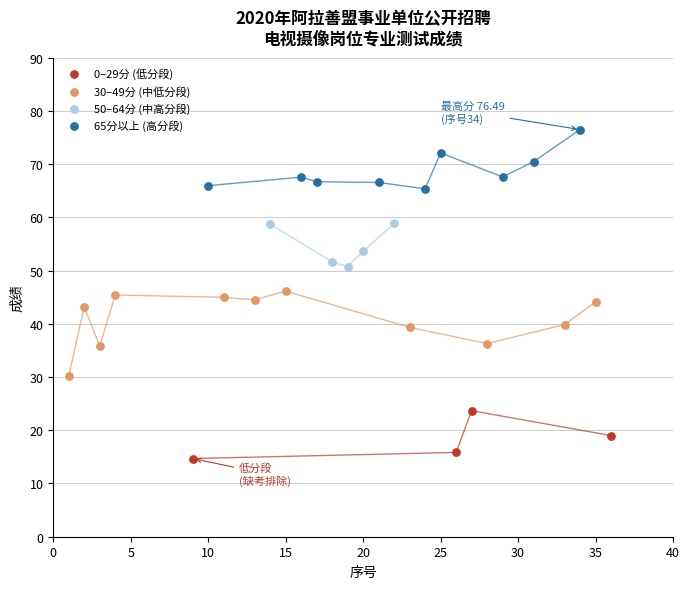

What are all the series names shown in the legend?

0–29分 (低分段), 30–49分 (中低分段), 50–64分 (中高分段), 65分以上 (高分段)